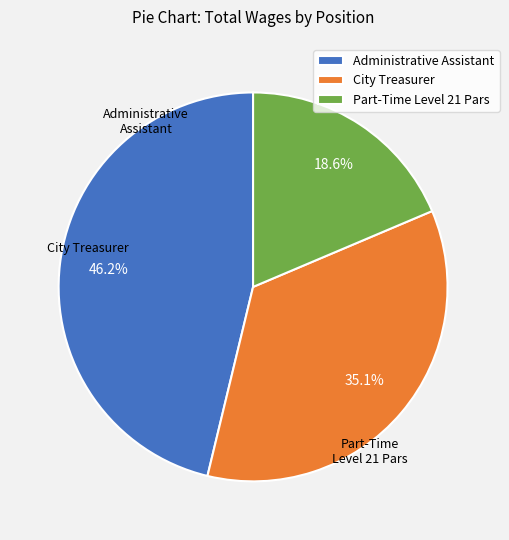

Is there any slice that represents more than half of the pie?

No